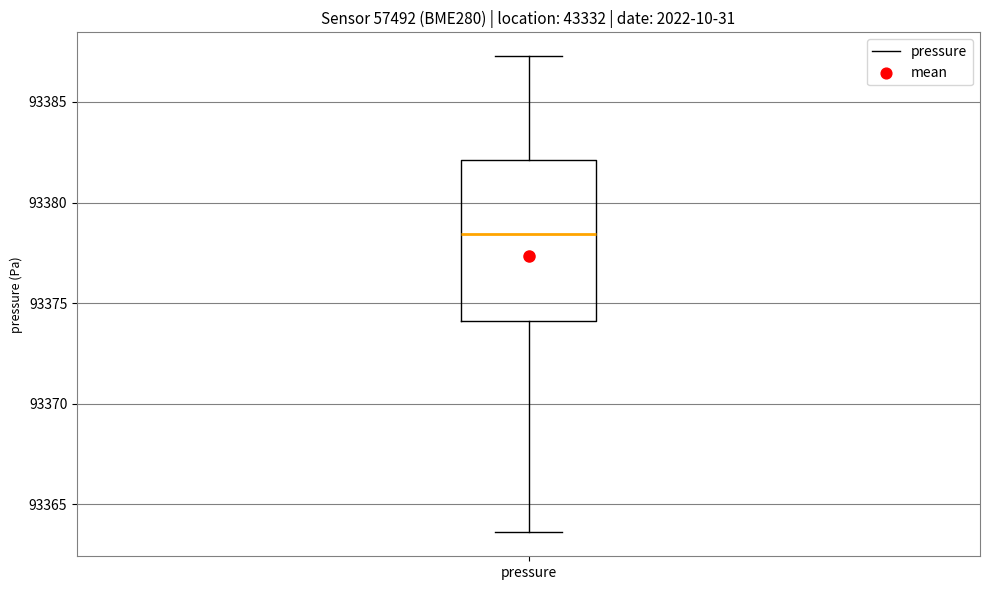

Transcribe this box plot: give where the median line is, the range the box spans, and where the two whiskers end, as read against the y-axis. The values are not printed on the chart, so give them approximately, as read against the axis.

median 93378.5, box 93374.0 to 93382.0, whiskers 93363.5 to 93387.5